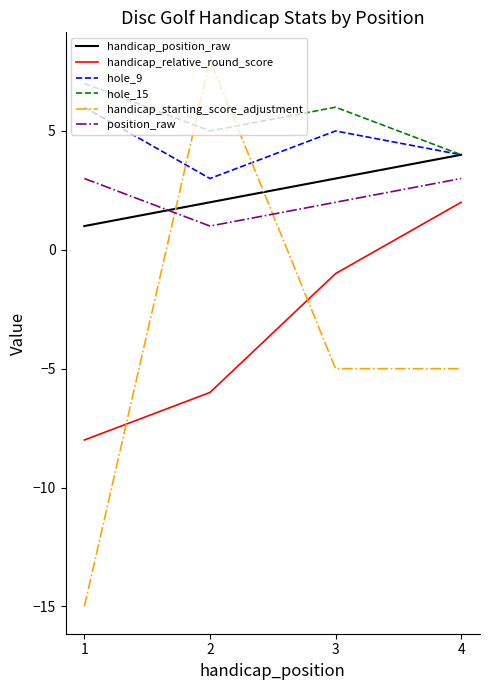

What is the sum of the handicap_relative_round_score values at 4 and 2?

-4